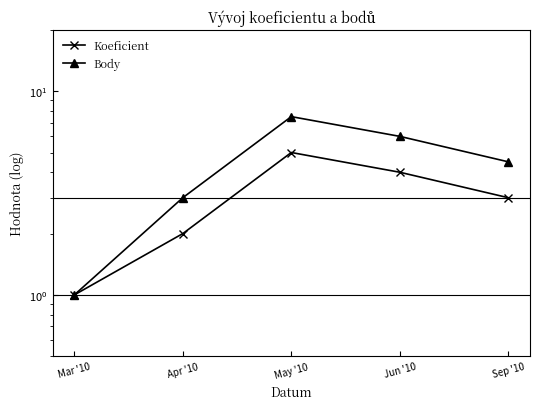

What position from the right is Sep '10?

1